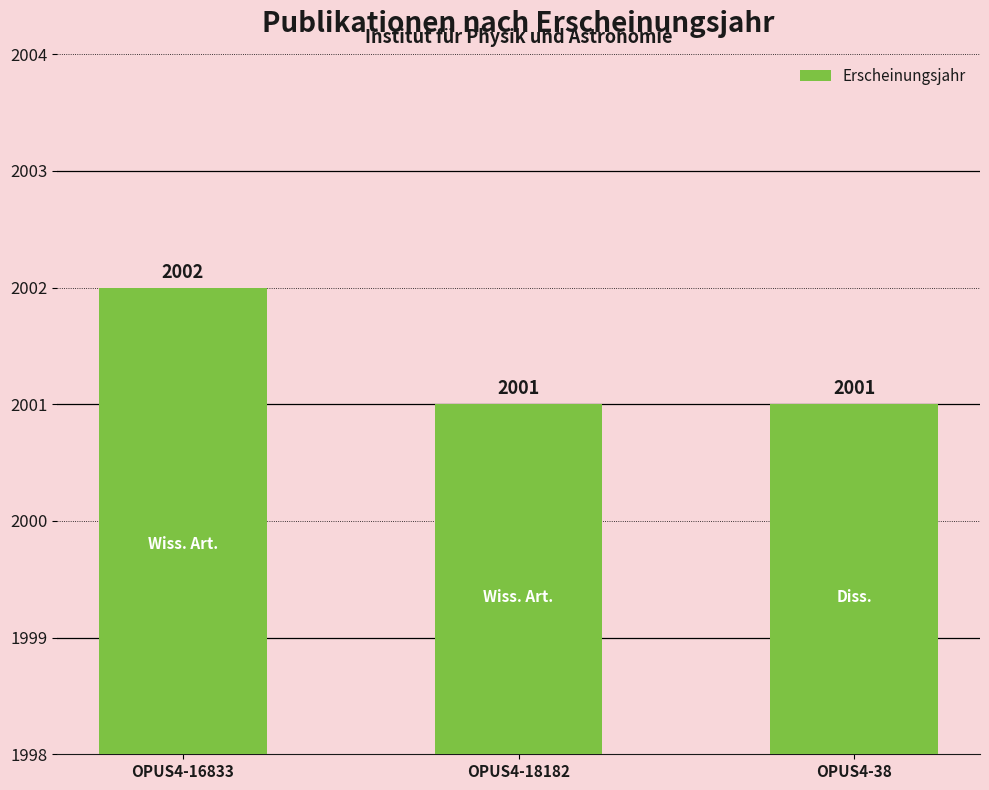

True or false: the data shows 2002 at OPUS4-16833.

True